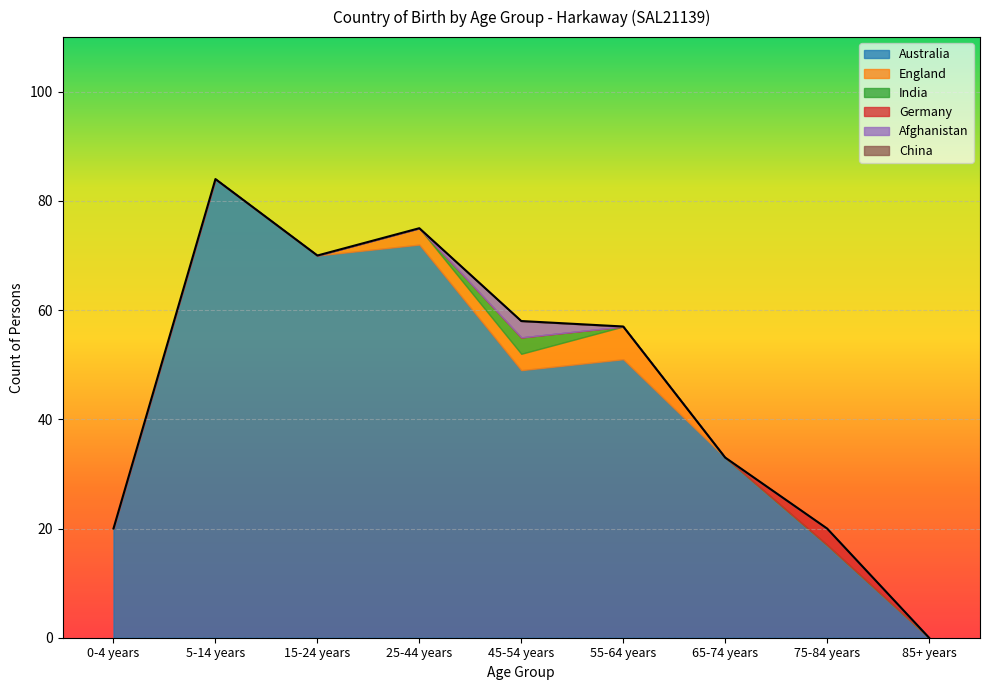

Reading right to left, what are all the values shown in this chart?

Australia: 85+ years=0	75-84 years=17	65-74 years=33	55-64 years=51	45-54 years=49	25-44 years=72	15-24 years=70	5-14 years=84	0-4 years=20
England: 85+ years=0	75-84 years=0	65-74 years=0	55-64 years=6	45-54 years=3	25-44 years=3	15-24 years=0	5-14 years=0	0-4 years=0
India: 85+ years=0	75-84 years=0	65-74 years=0	55-64 years=0	45-54 years=3	25-44 years=0	15-24 years=0	5-14 years=0	0-4 years=0
Germany: 85+ years=0	75-84 years=3	65-74 years=0	55-64 years=0	45-54 years=0	25-44 years=0	15-24 years=0	5-14 years=0	0-4 years=0
Afghanistan: 85+ years=0	75-84 years=0	65-74 years=0	55-64 years=0	45-54 years=3	25-44 years=0	15-24 years=0	5-14 years=0	0-4 years=0
China: 85+ years=0	75-84 years=0	65-74 years=0	55-64 years=0	45-54 years=0	25-44 years=0	15-24 years=0	5-14 years=0	0-4 years=0